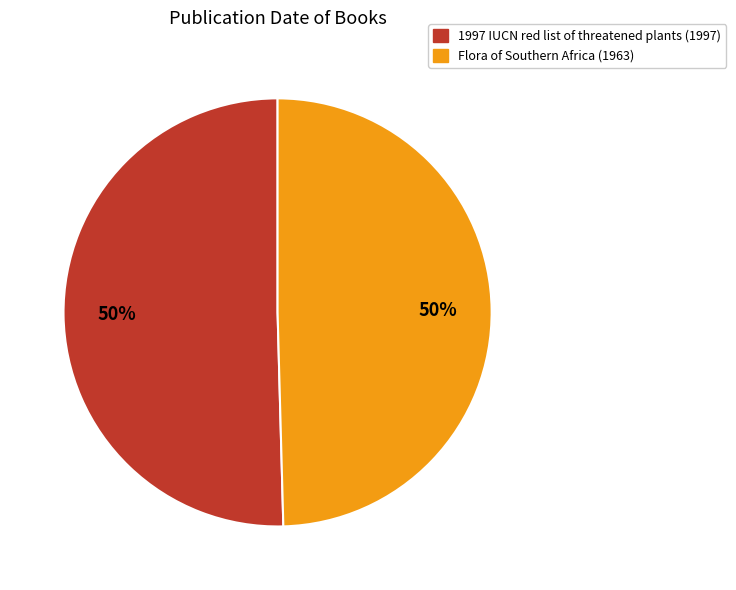

To the nearest percent, what is the combined percentage of Flora of Southern Africa (1963) and 1997 IUCN red list of threatened plants (1997)?

100%